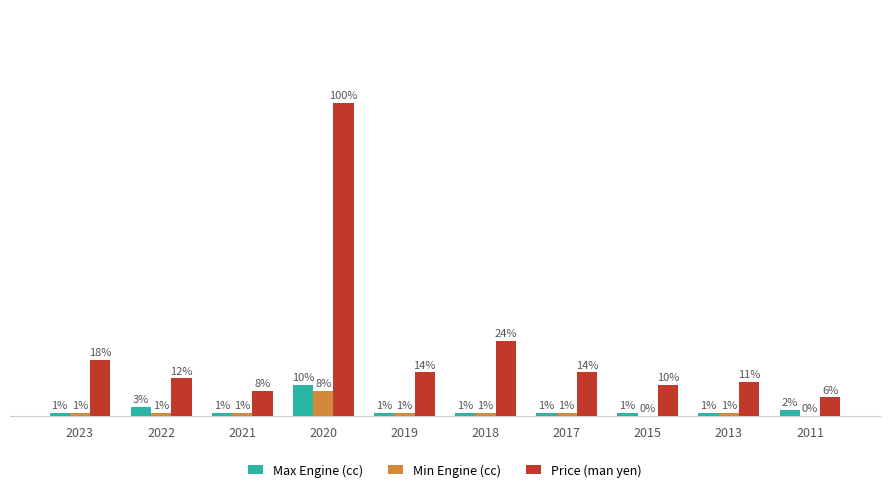

Which series has the largest total across all categories?

Price (man yen)